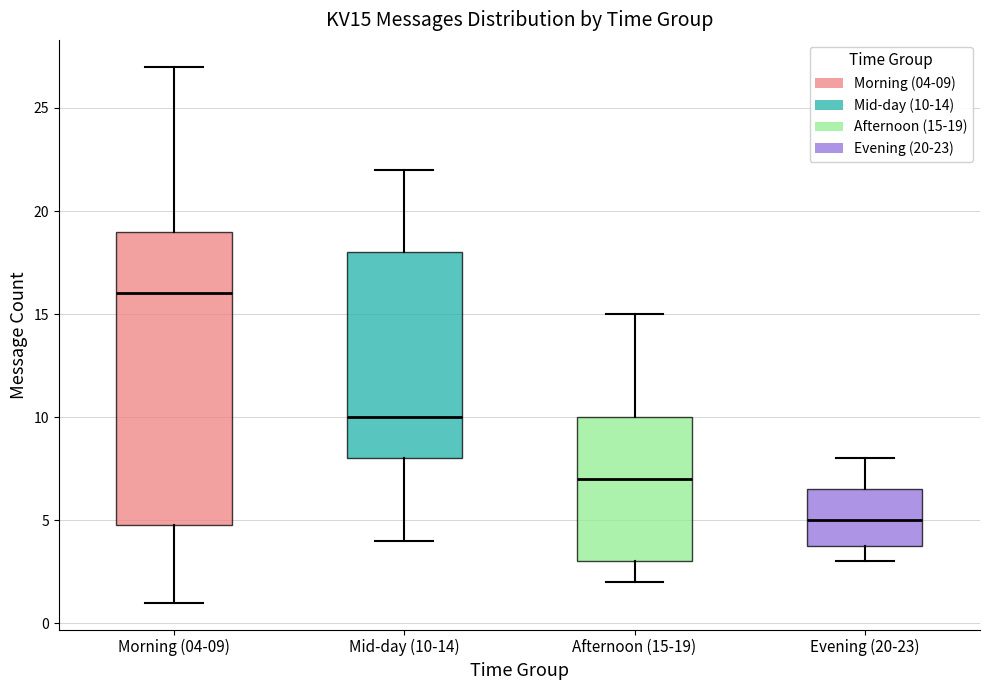

Where does the median line of the box for Morning (04-09) sit on the y-axis? The values are not printed on the chart, so give them approximately, as read against the axis.

16.0